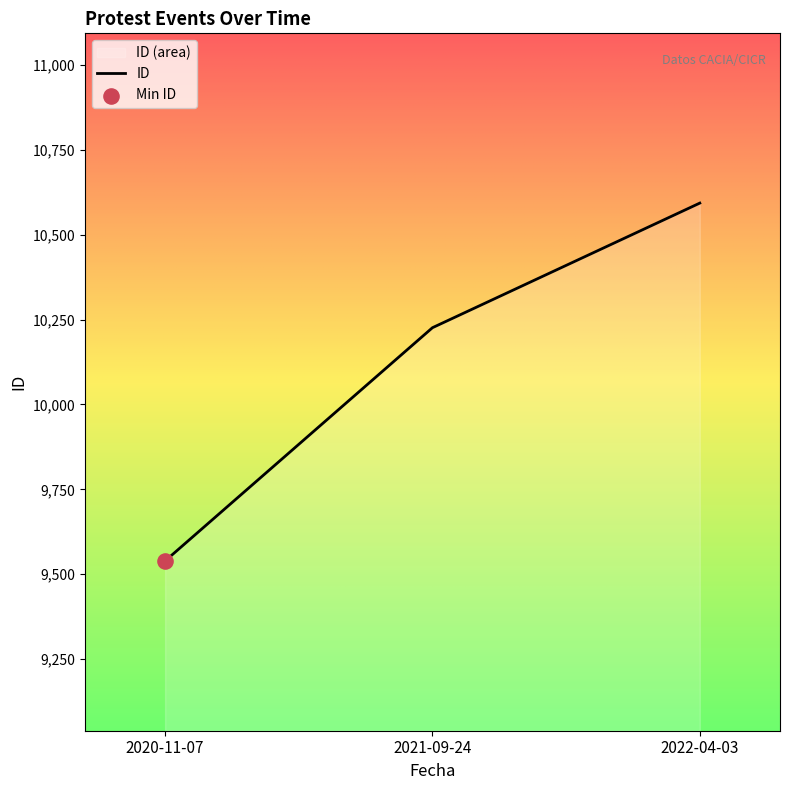

Which has a higher value, 2020-11-07 or 2021-09-24?

2021-09-24